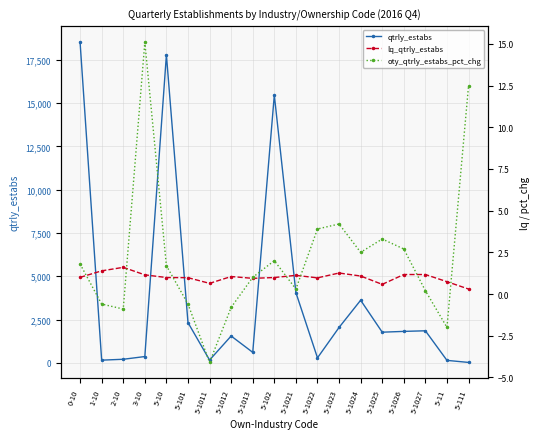

What are all the series names shown in the legend?

qtrly_estabs, lq_qtrly_estabs, oty_qtrly_estabs_pct_chg